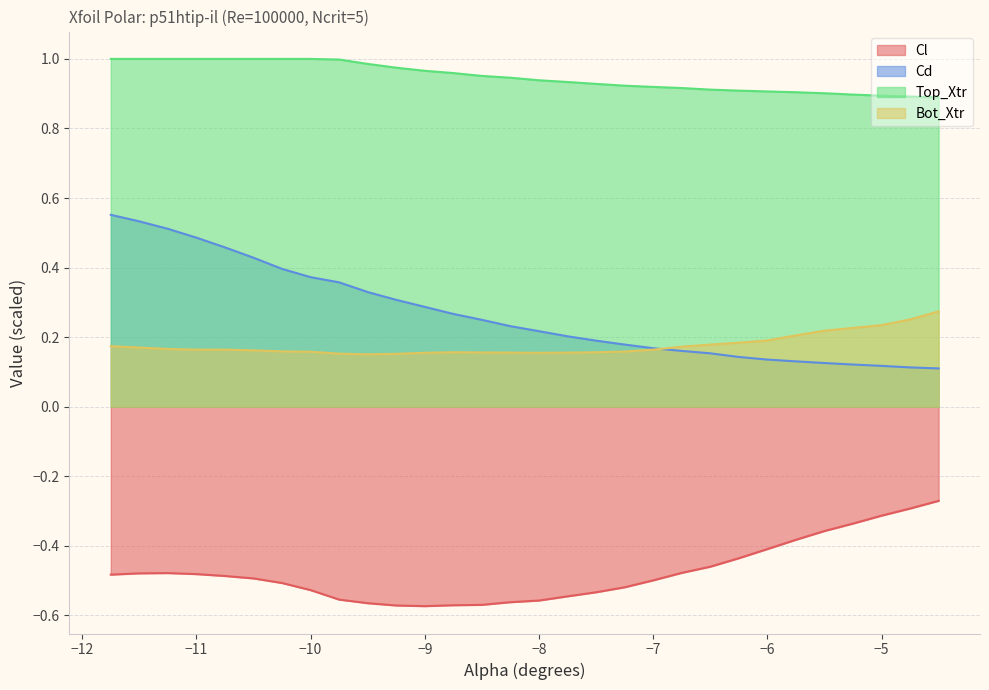

Reading left to right, transcribe all the data shown in this chart.

Cl: -0.5	-0.5	-0.5	-0.5	-0.5	-0.5	-0.5	-0.5	-0.6	-0.6	-0.6	-0.6	-0.6	-0.6	-0.6	-0.6	-0.5	-0.5	-0.5	-0.5	-0.5	-0.5	-0.4	-0.4	-0.4	-0.4	-0.3	-0.3	-0.3	-0.3
Cd: 0.6	0.5	0.5	0.5	0.5	0.4	0.4	0.4	0.4	0.3	0.3	0.3	0.3	0.2	0.2	0.2	0.2	0.2	0.2	0.2	0.2	0.2	0.1	0.1	0.1	0.1	0.1	0.1	0.1	0.1
Top_Xtr: 1.0	1.0	1.0	1.0	1.0	1.0	1.0	1.0	1.0	1.0	1.0	1.0	1.0	1.0	0.9	0.9	0.9	0.9	0.9	0.9	0.9	0.9	0.9	0.9	0.9	0.9	0.9	0.9	0.9	0.9
Bot_Xtr: 0.2	0.2	0.2	0.2	0.2	0.2	0.2	0.2	0.2	0.2	0.2	0.2	0.2	0.2	0.2	0.2	0.2	0.2	0.2	0.2	0.2	0.2	0.2	0.2	0.2	0.2	0.2	0.2	0.3	0.3